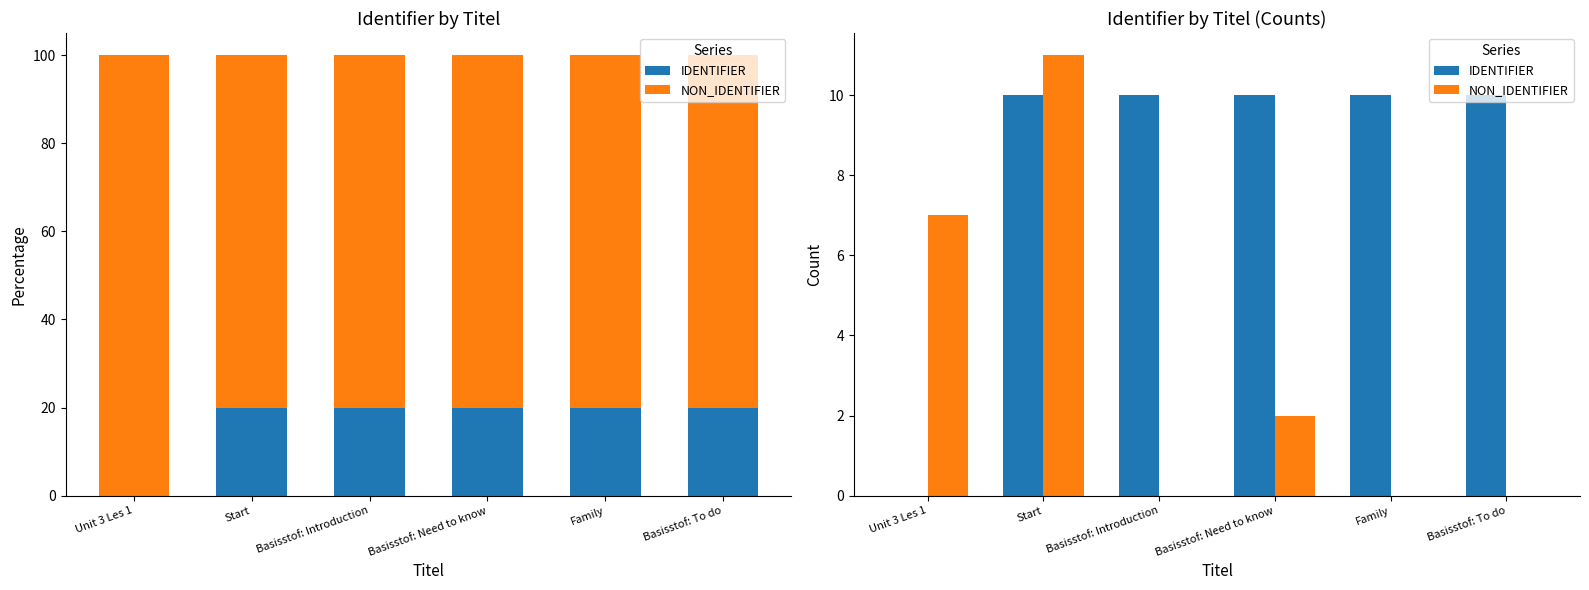

The value of NON_IDENTIFIER at Basisstof: Need to know is 2.0. True or false?

True